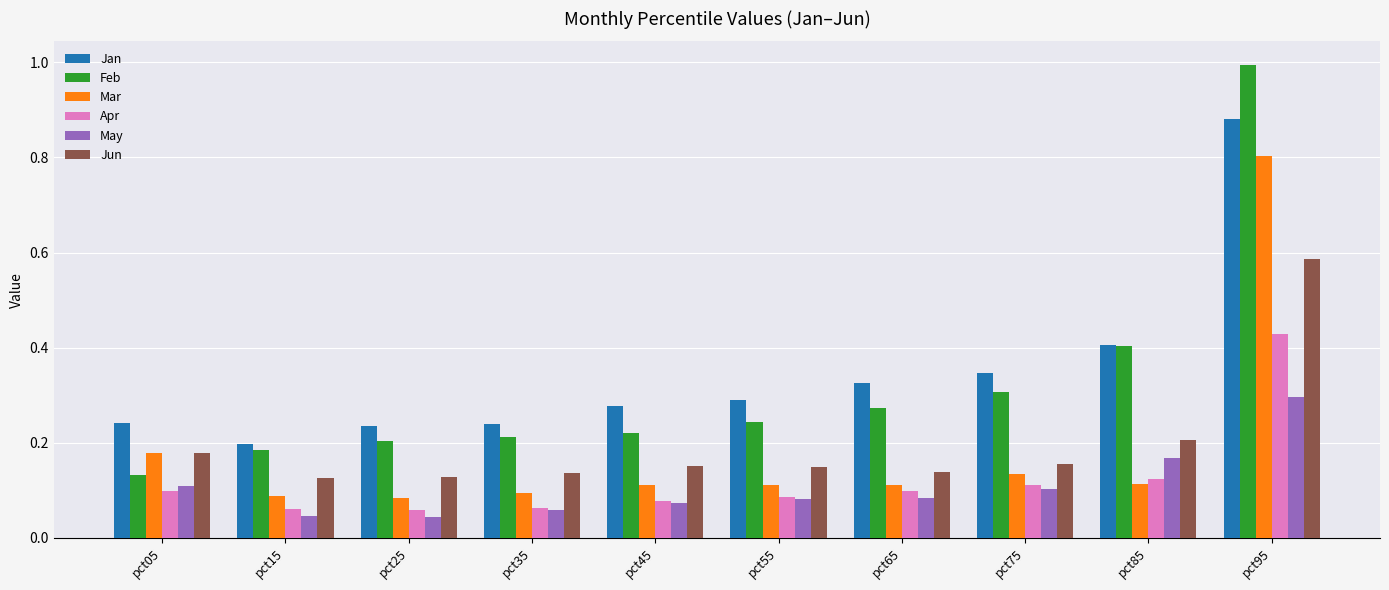

At which label does Feb reach its peak?

pct95